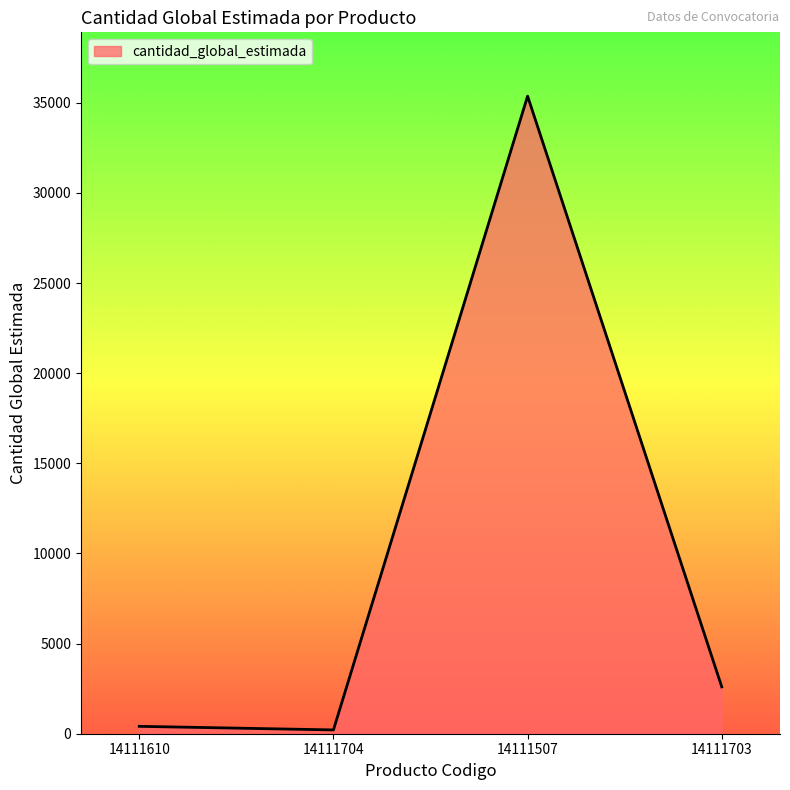

Which label corresponds to the largest value in the chart?

14111507